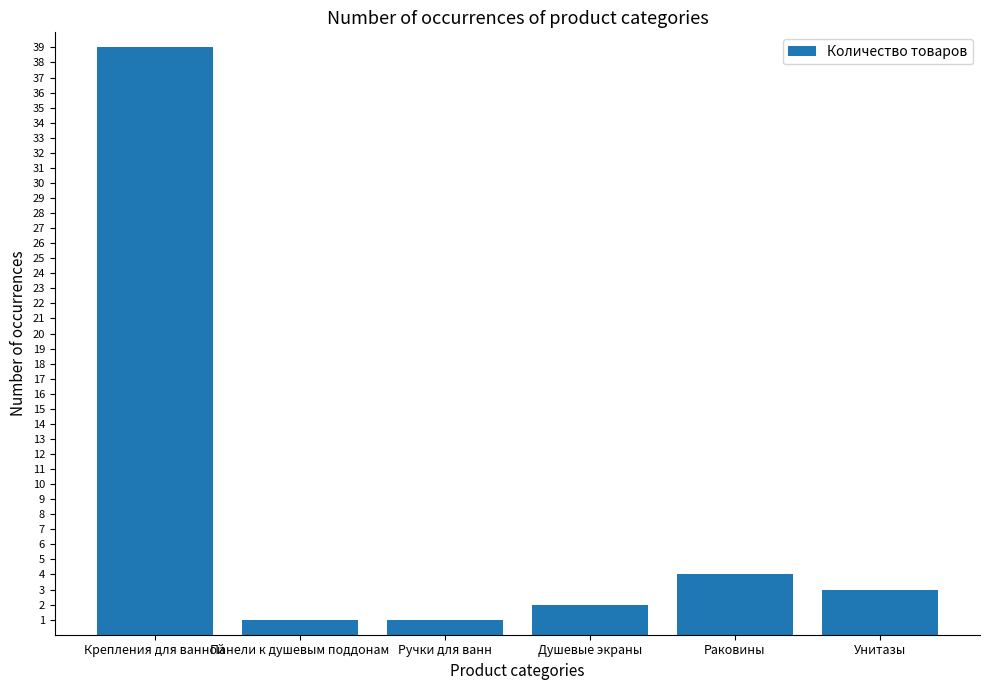

What is the difference between the maximum and minimum values?

38